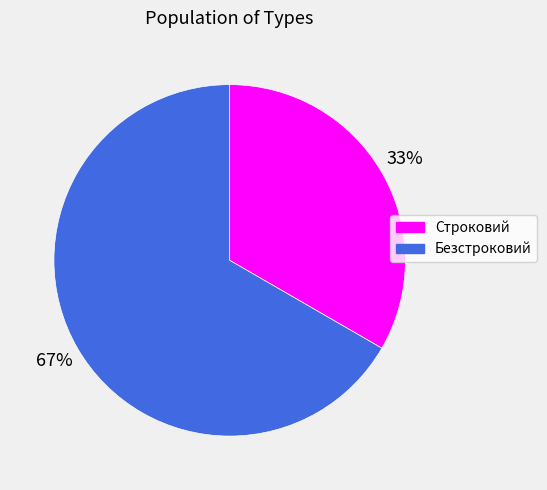

Rank the categories by value from lowest to highest.

Строковий, Безстроковий